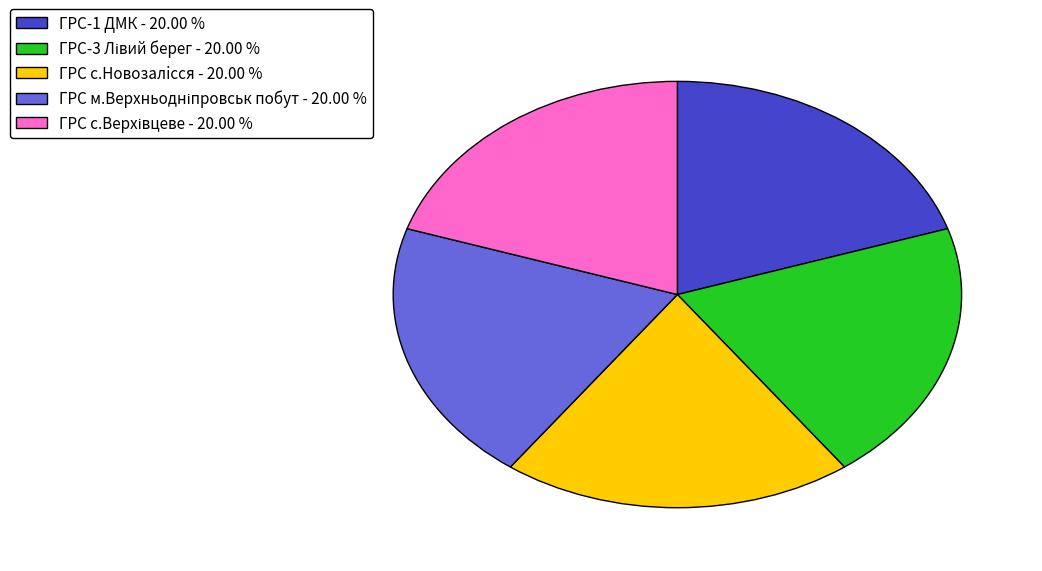

Does ГРС с.Новозалiсся - 20.00 % account for over 50% of the chart?

No